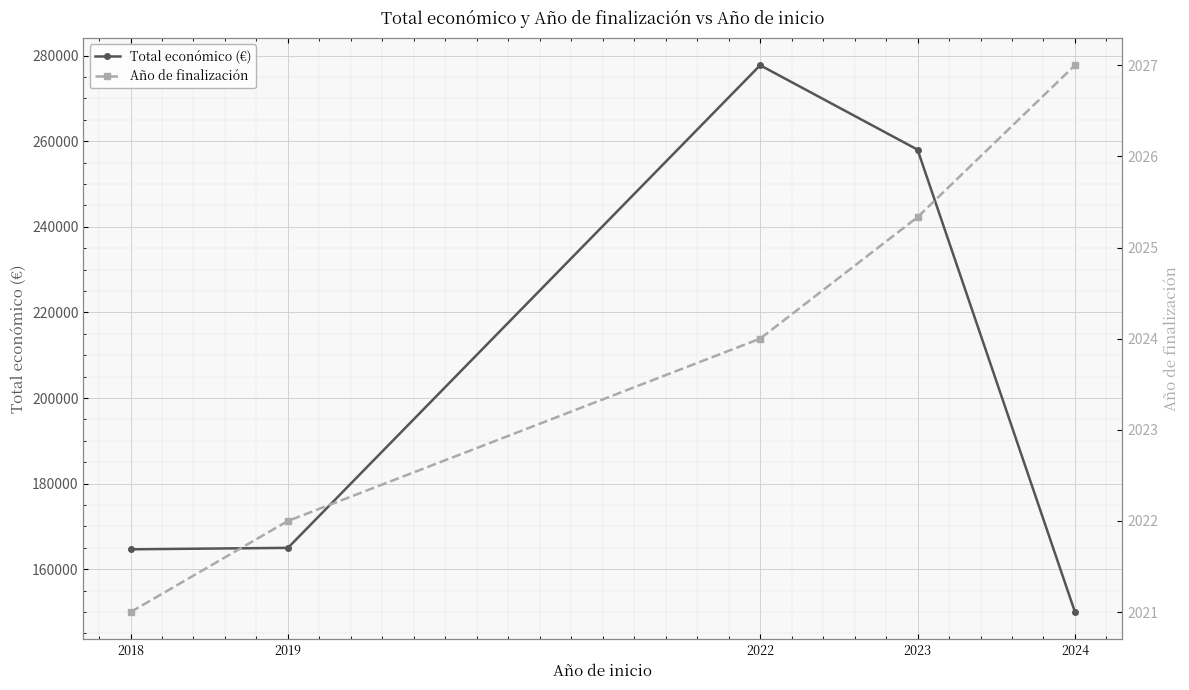

Does the chart display data point markers on the line(s)?

Yes